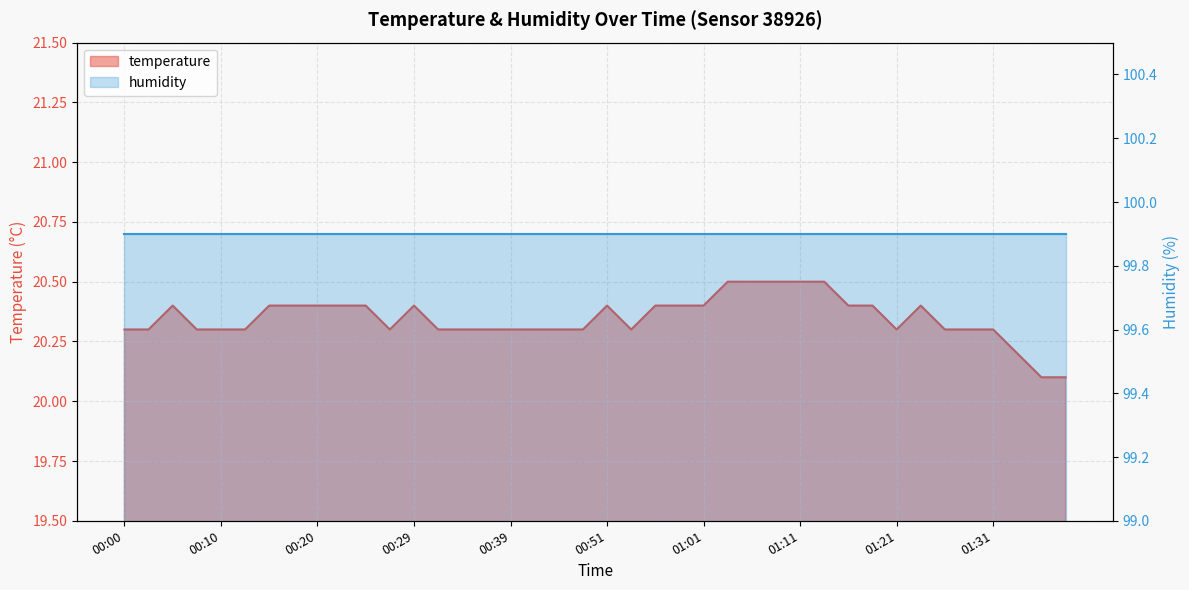

True or false: there are more than 2 points higher than both neighbors.

True